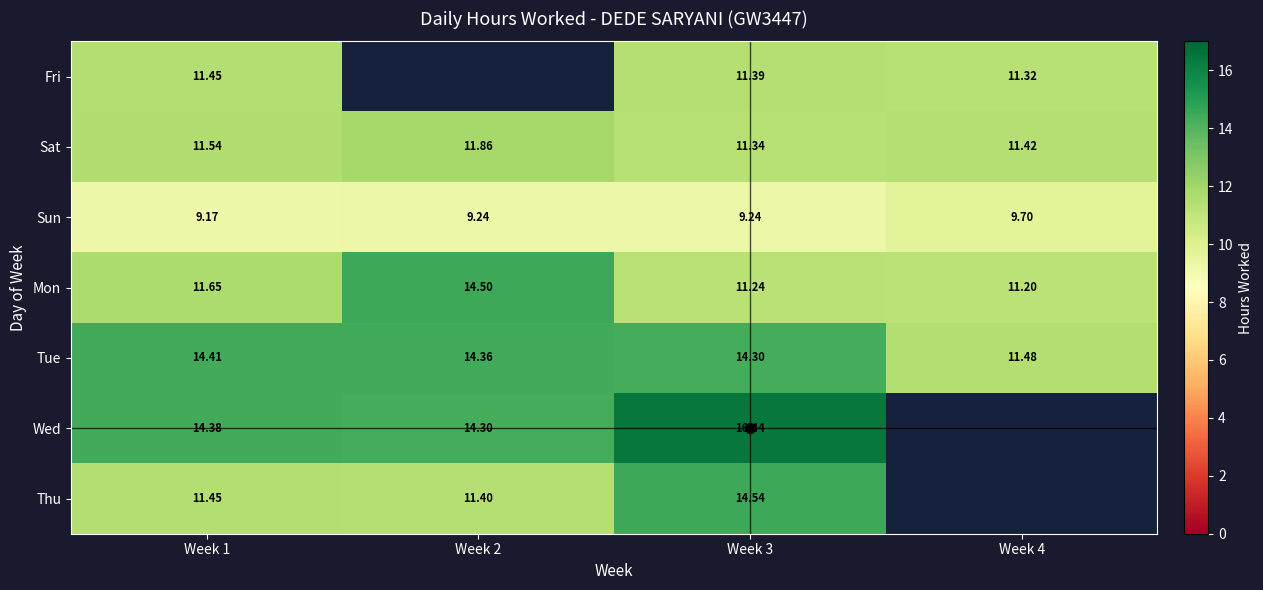

How many data points in Tue are less than 14?

1